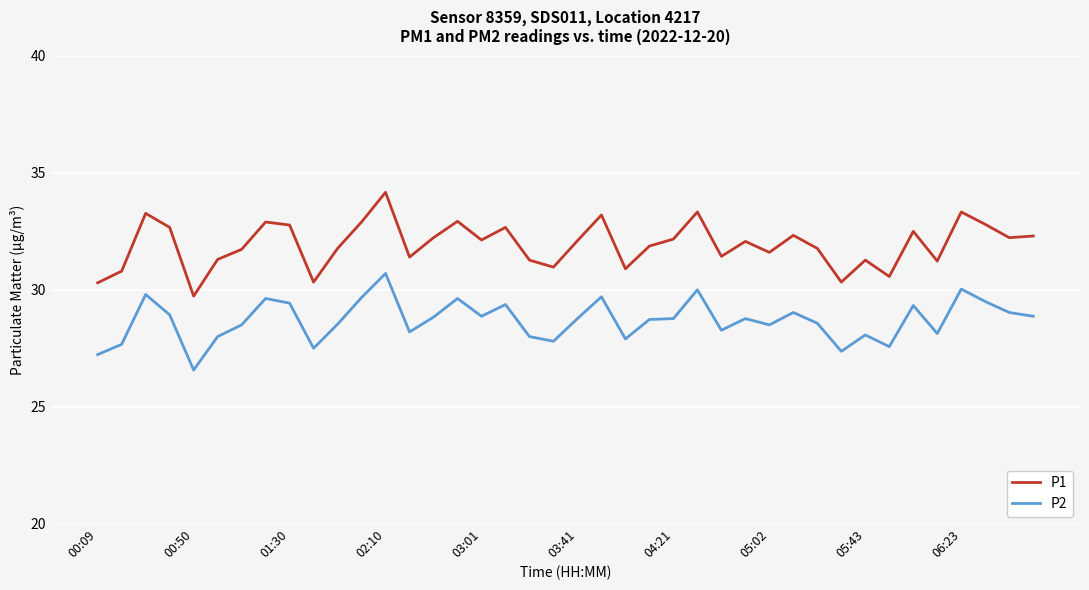

Which series has the largest total across all categories?

P1